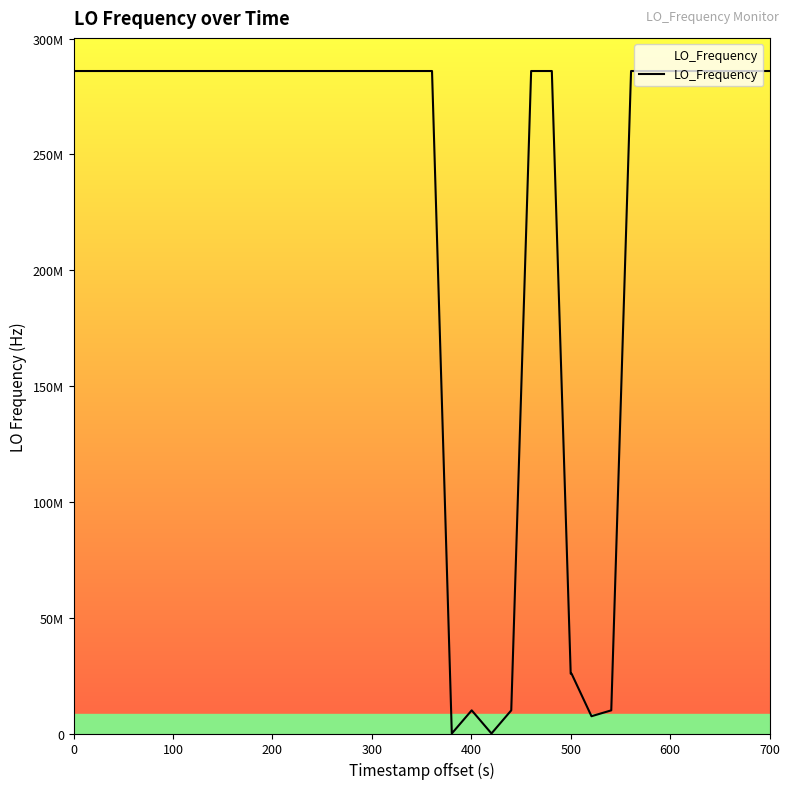

Is this an area chart (filled region under the line)?

Yes